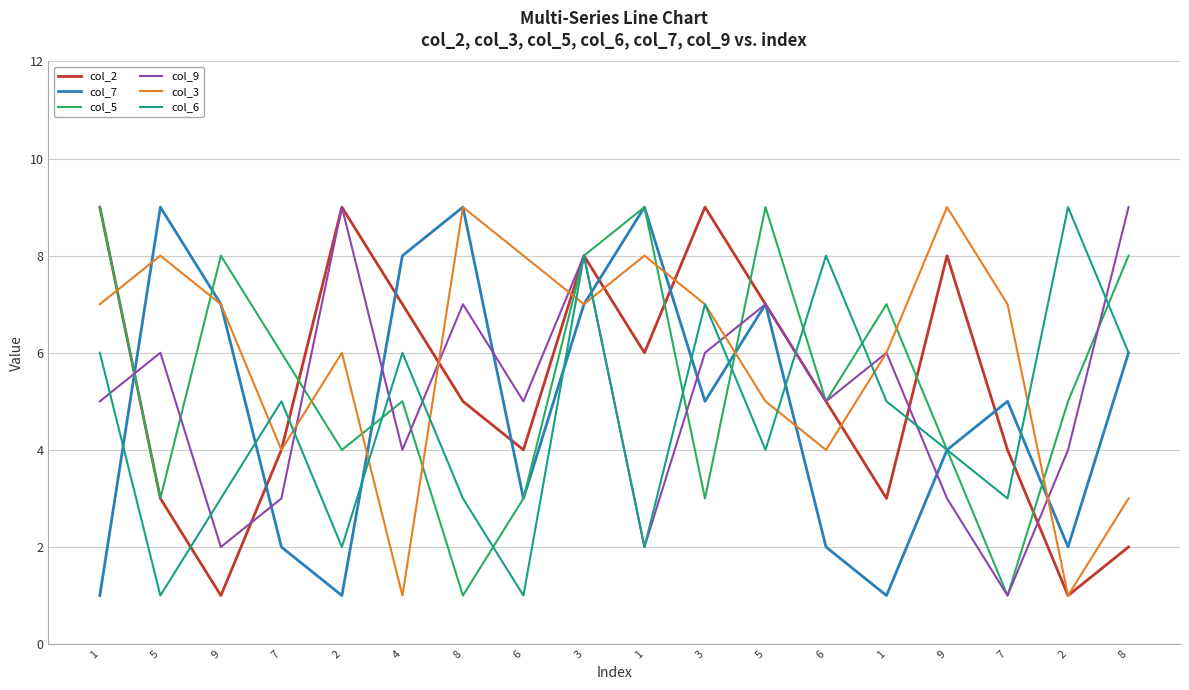

How many times do col_2 and col_5 cross each other?

5